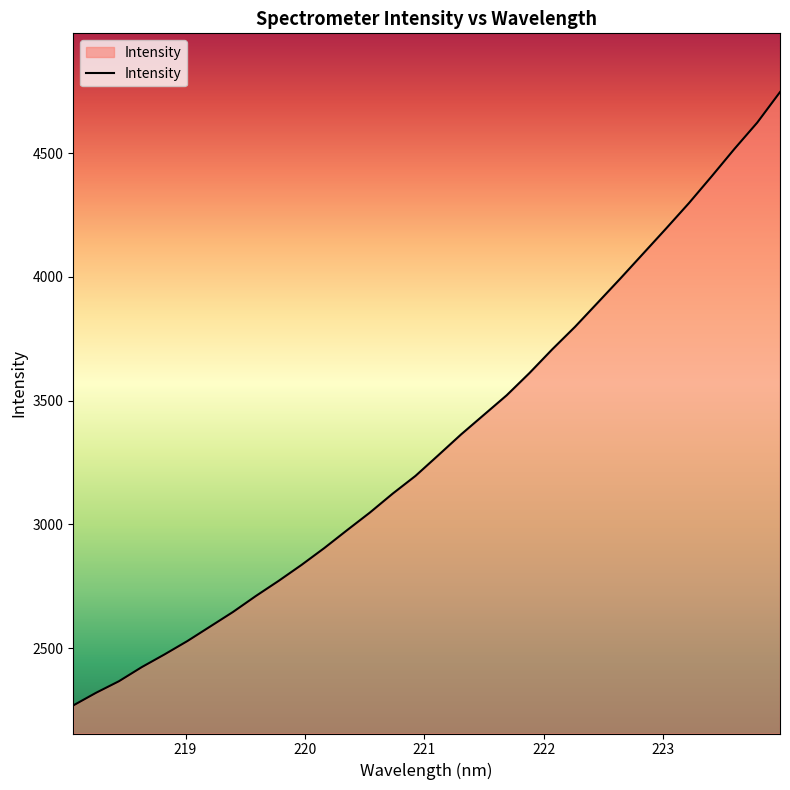

What is the maximum value shown in the chart?

4746.6